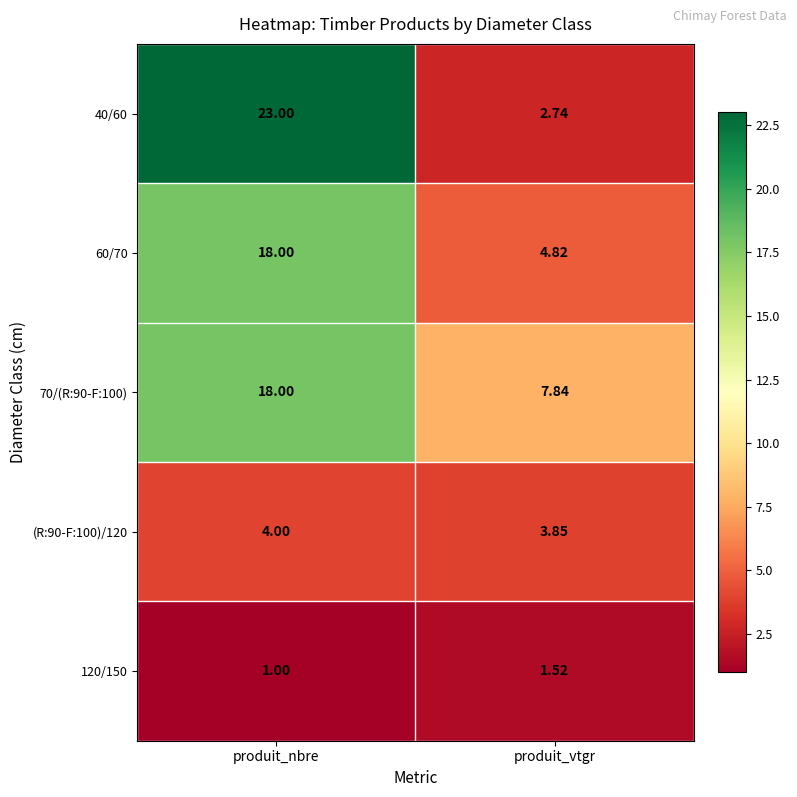

Where is 40/60 nearest to the value 12?

produit_vtgr